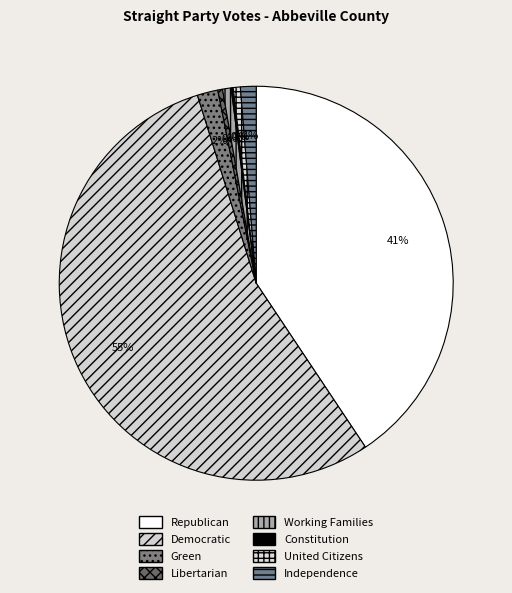

How many segments does this pie chart have?

8